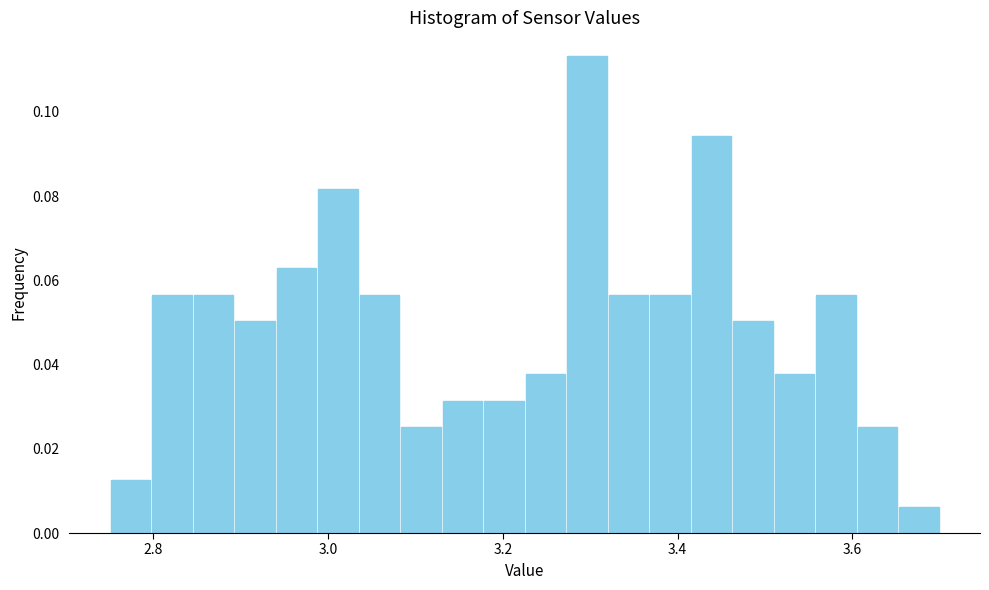

Read against the x-axis, roughly where is the centre of the tallest bar?

3.30